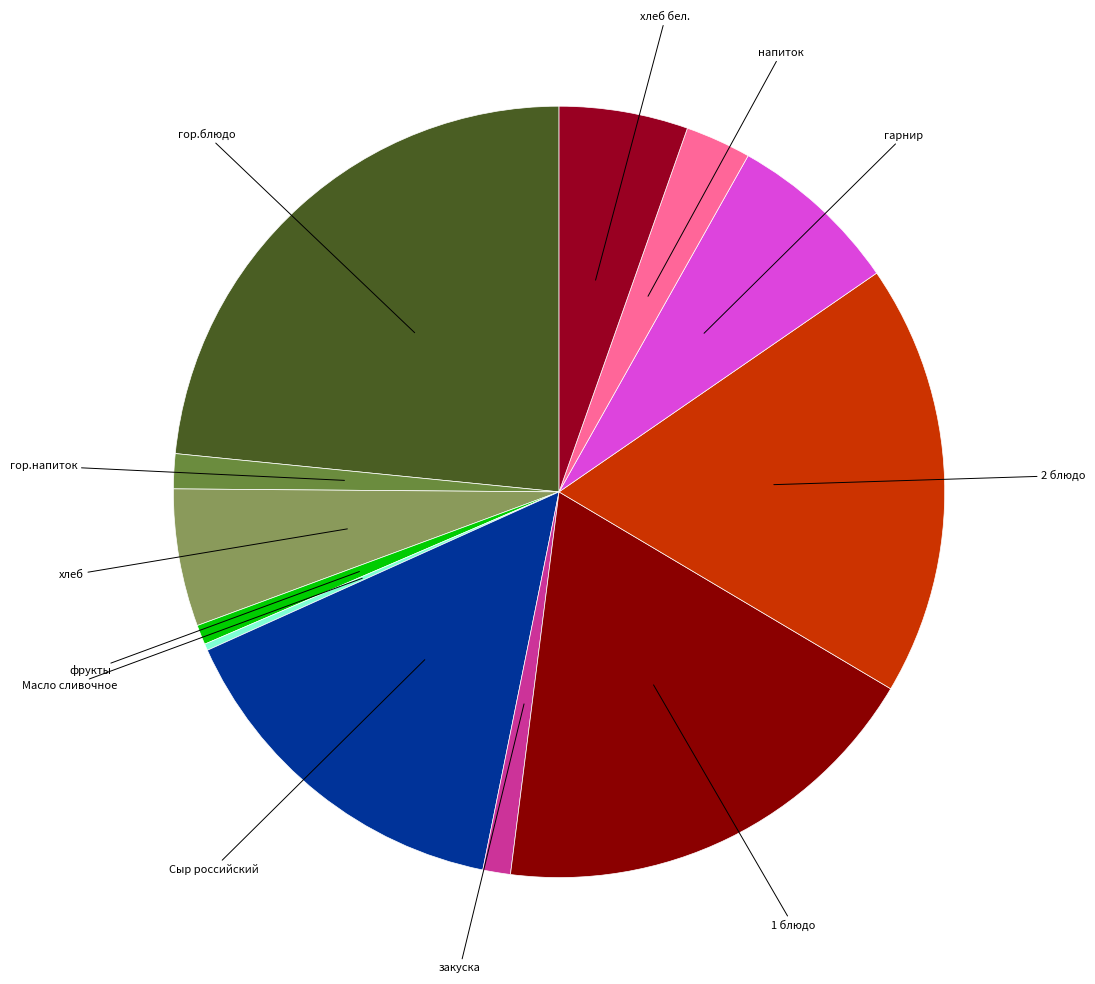

Is the sum of напиток and хлеб бел. greater than half?

No